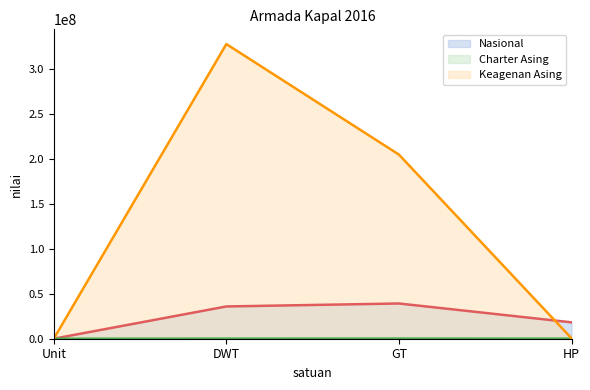

What is the label of the 2nd point from the right?

GT